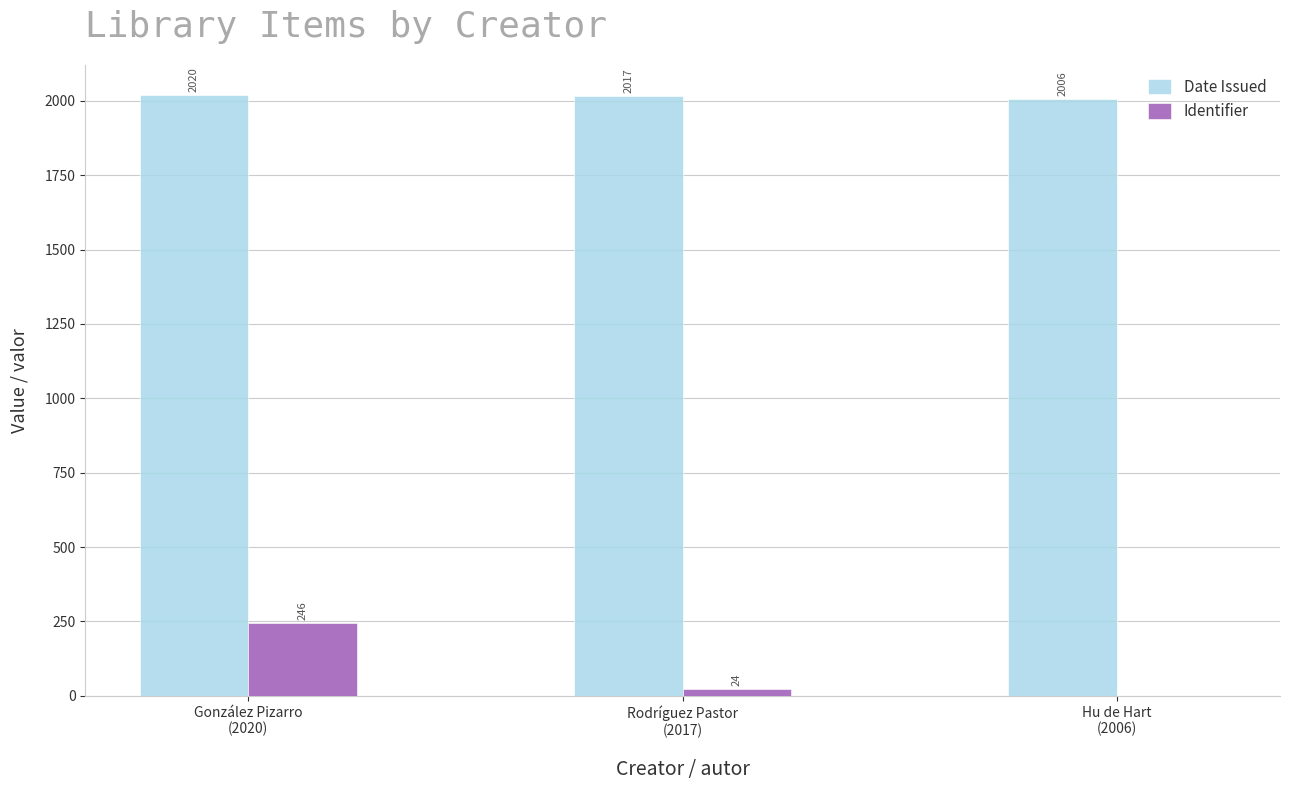

What is the highest value of the Date Issued series?

2020